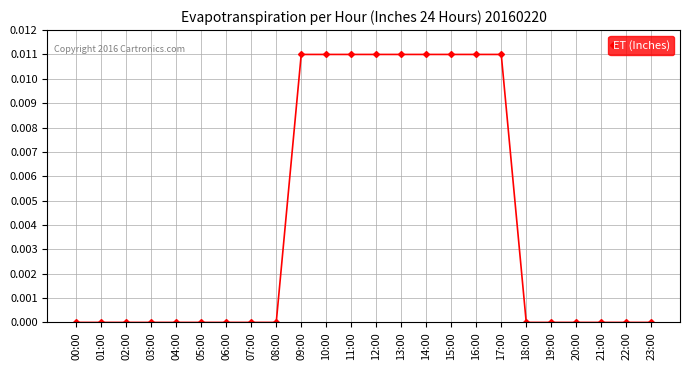

The chart shows a value of 0.0 at 14:00. True or false?

True